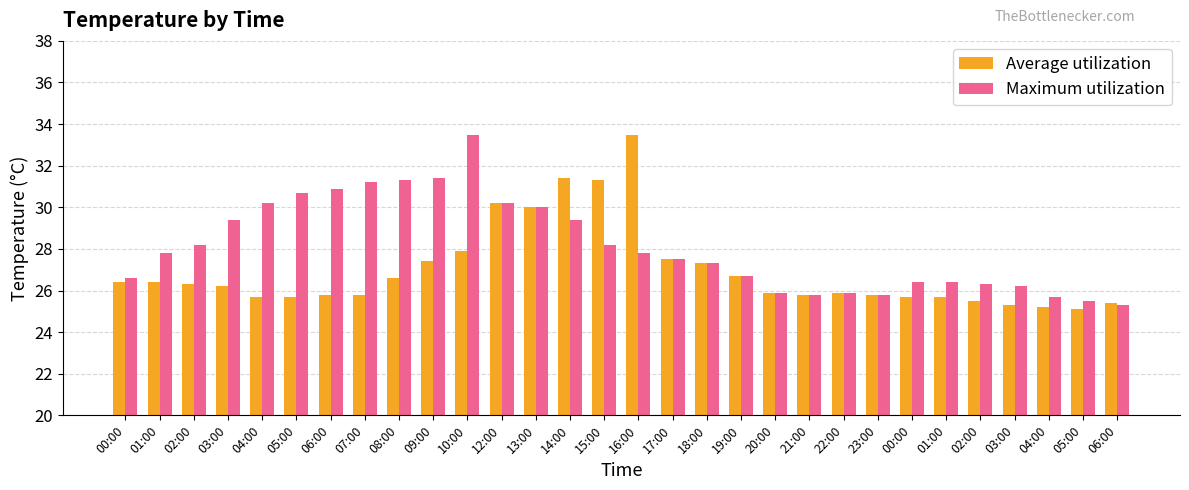

How many values in the Maximum utilization series exceed 27?

17